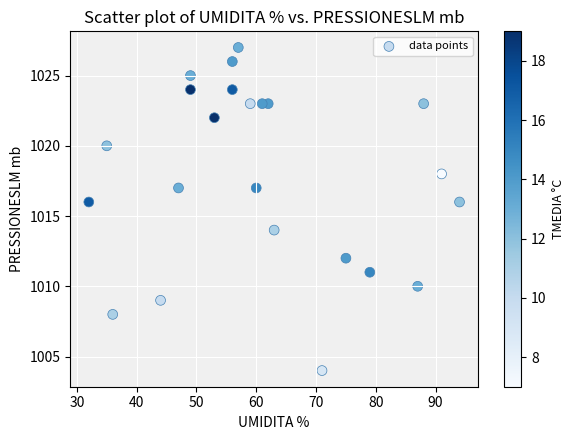

What is the range of Y values (max minus min)?

23